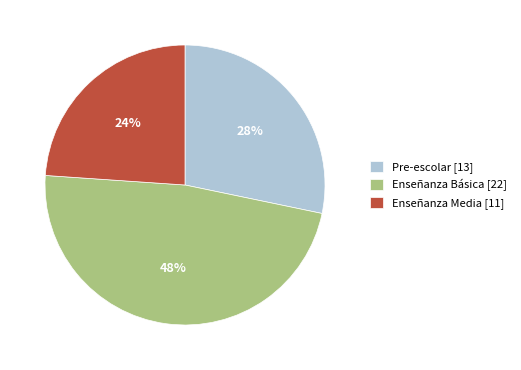

To the nearest percent, what portion does Enseñanza Básica [22] represent?

48%